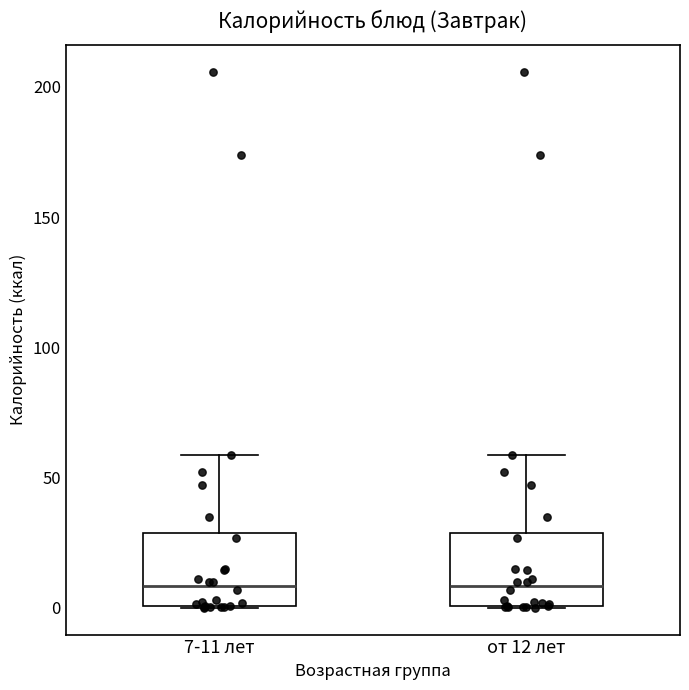

Reading left to right, transcribe this box plot: for each box, give where its median line is, the range the box spans, and where its two whiskers end, as read against the y-axis. The values are not printed on the chart, so give them approximately, as read against the axis.

7-11 лет: median 10, box 0 to 30, whiskers 0 to 60
от 12 лет: median 10, box 0 to 30, whiskers 0 to 60